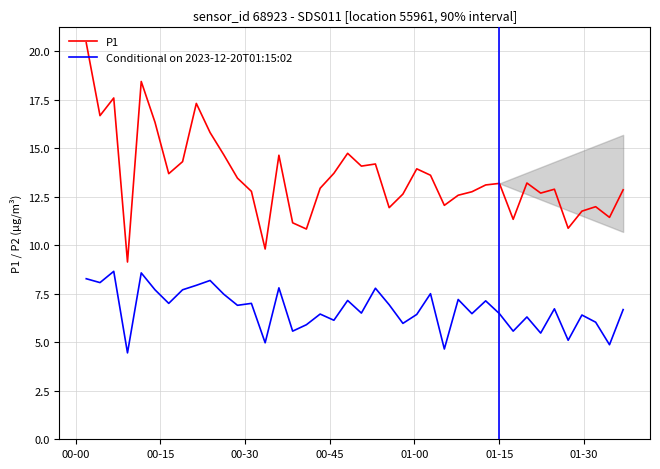

Rank the series by their maximum value, from lowest to highest.

Conditional on 2023-12-20T01:15:02, P1